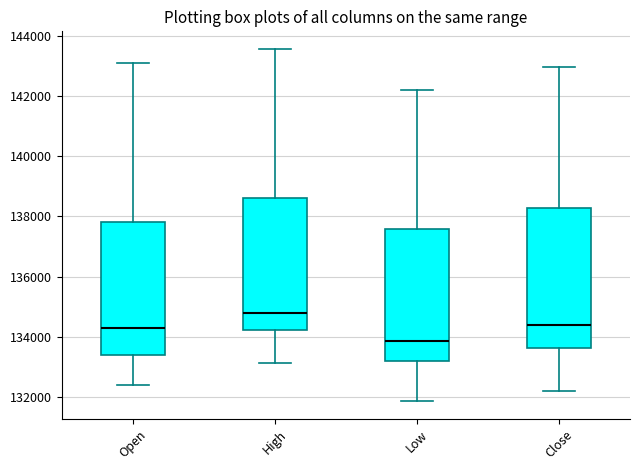

Reading left to right, read every box against the y-axis: the position of its median line, the range the box covers, and the ends of its whiskers. The values are not printed on the chart, so give them approximately, as read against the axis.

Open: median 134200, box 133400 to 137800, whiskers 132400 to 143000
High: median 134800, box 134200 to 138600, whiskers 133200 to 143600
Low: median 133800, box 133200 to 137600, whiskers 131800 to 142200
Close: median 134400, box 133600 to 138200, whiskers 132200 to 143000